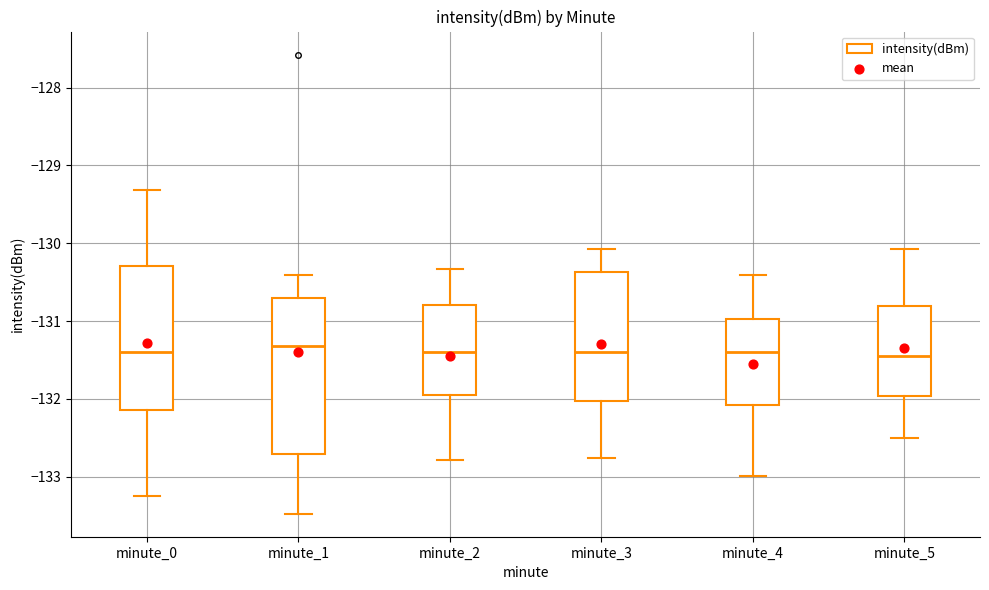

Reading left to right, read every box against the y-axis: the position of its median line, the range the box covers, and the ends of its whiskers. The values are not printed on the chart, so give them approximately, as read against the axis.

minute_0: median -131.4, box -132.1 to -130.3, whiskers -133.2 to -129.3
minute_1: median -131.3, box -132.7 to -130.7, whiskers -133.5 to -130.4
minute_2: median -131.4, box -132.0 to -130.8, whiskers -132.8 to -130.3
minute_3: median -131.4, box -132.0 to -130.4, whiskers -132.8 to -130.1
minute_4: median -131.4, box -132.1 to -131.0, whiskers -133.0 to -130.4
minute_5: median -131.4, box -132.0 to -130.8, whiskers -132.5 to -130.1